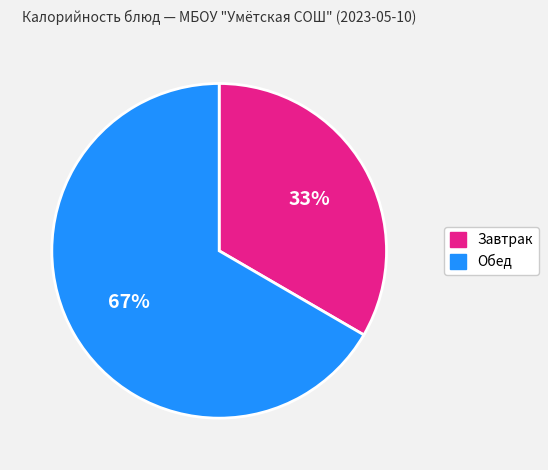

To the nearest percent, what is the average slice percentage?

50%